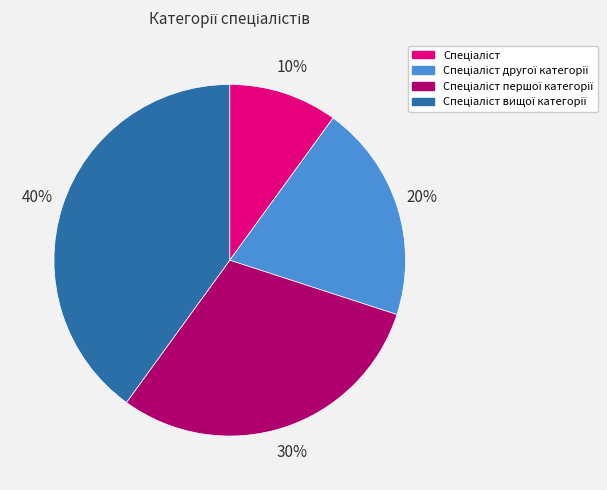

To the nearest percent, what is the average slice percentage?

25%